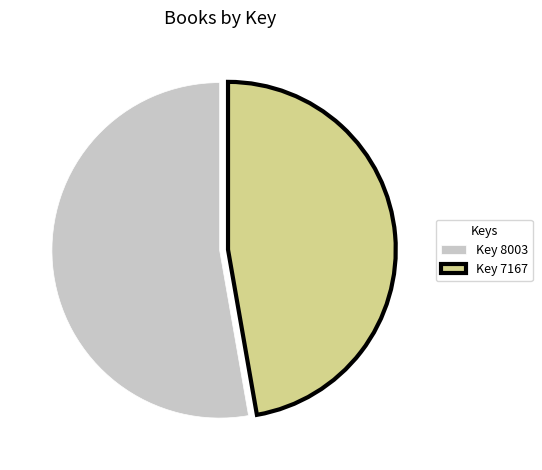

What is the largest slice in the pie chart?

Key 8003